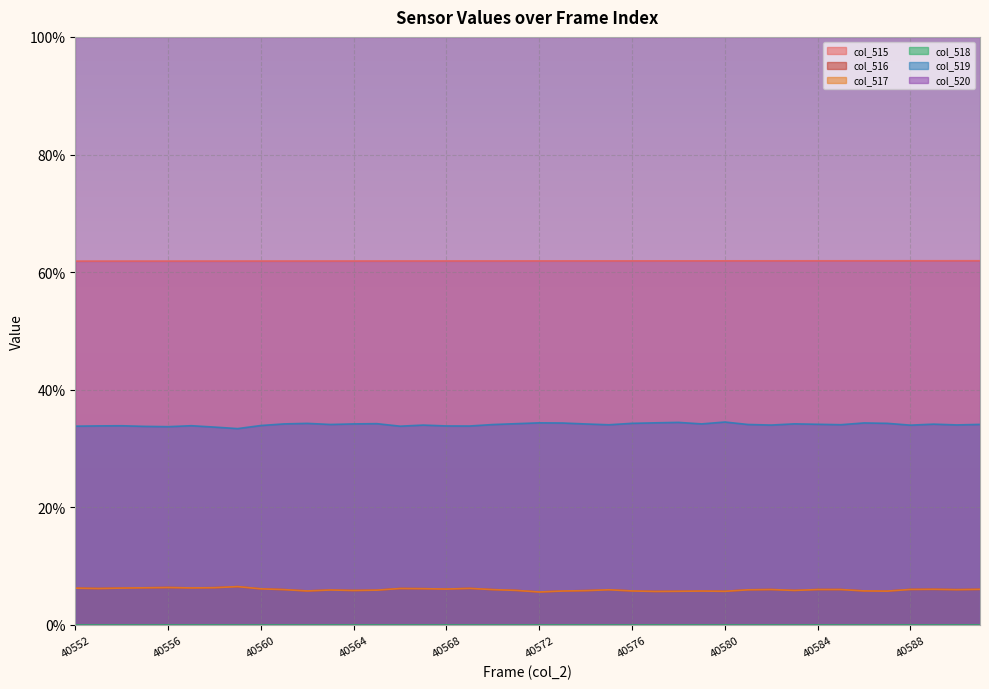

Does the chart display data point markers on the line(s)?

No